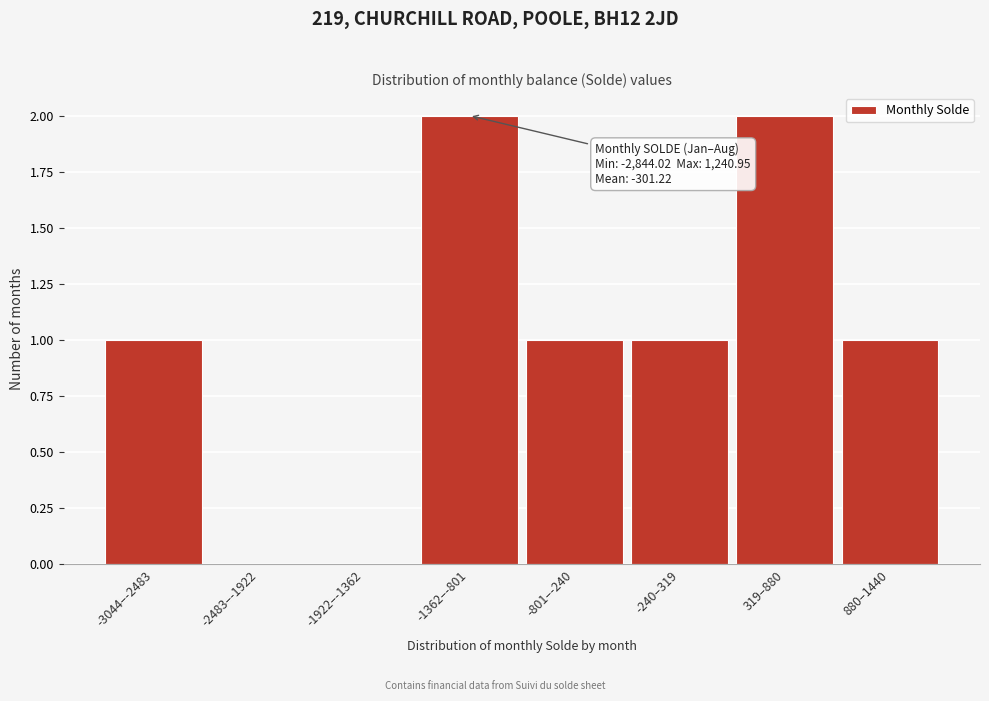

Reading right to left, what are all the values shown in this chart?

880–1440=1	319–880=2	-240–319=1	-801–-240=1	-1362–-801=2	-1922–-1362=0	-2483–-1922=0	-3044–-2483=1